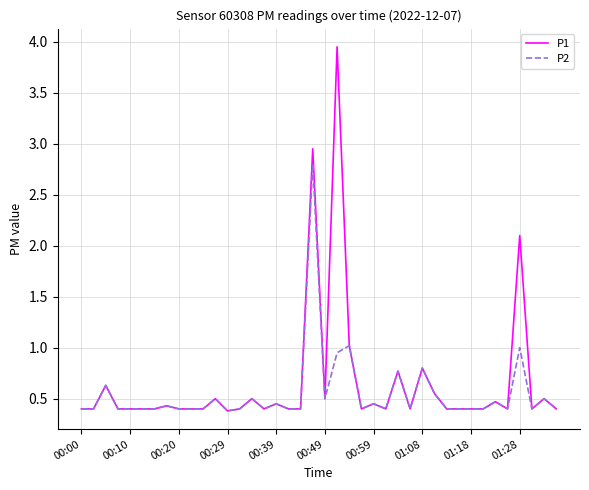

Which series has the widest spread of values?

P1